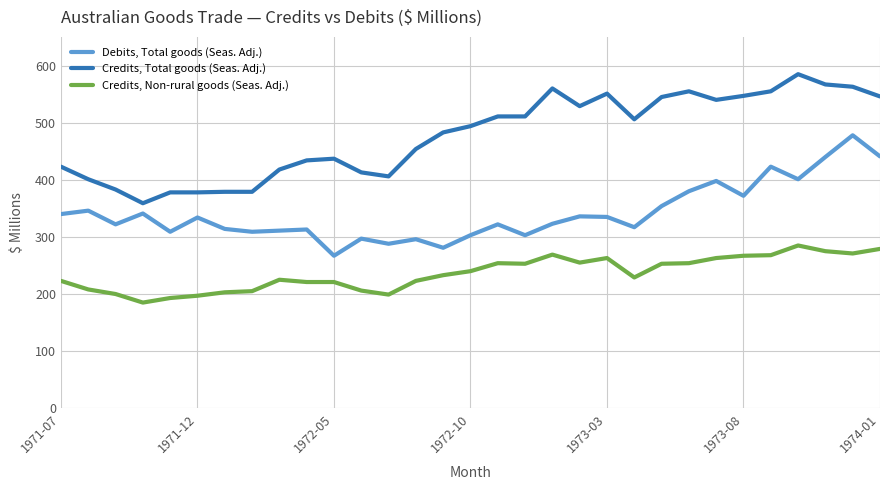

True or false: Debits, Total goods (Seas. Adj.) and Credits, Non-rural goods (Seas. Adj.) cross at least once.

False